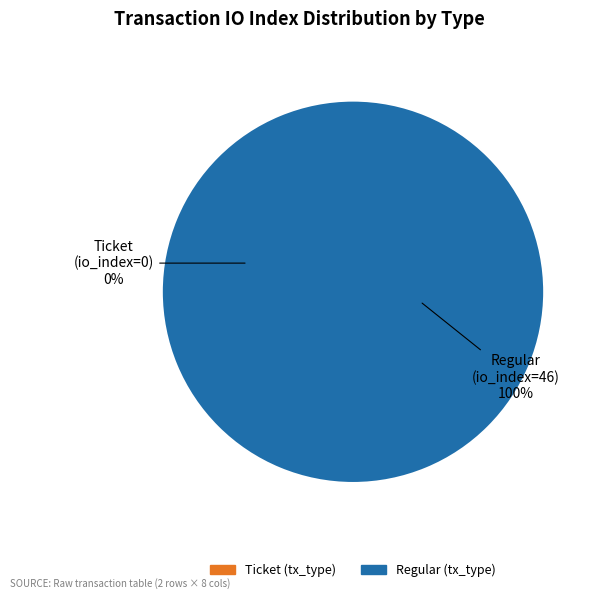

Is Ticket (index 0) the majority of the pie?

No